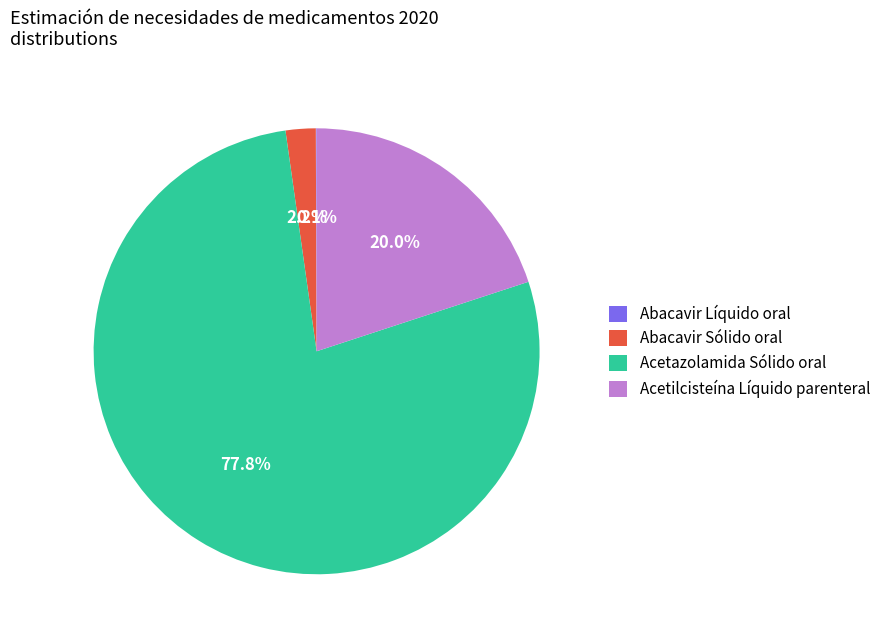

What is the majority slice?

Acetazolamida Sólido oral